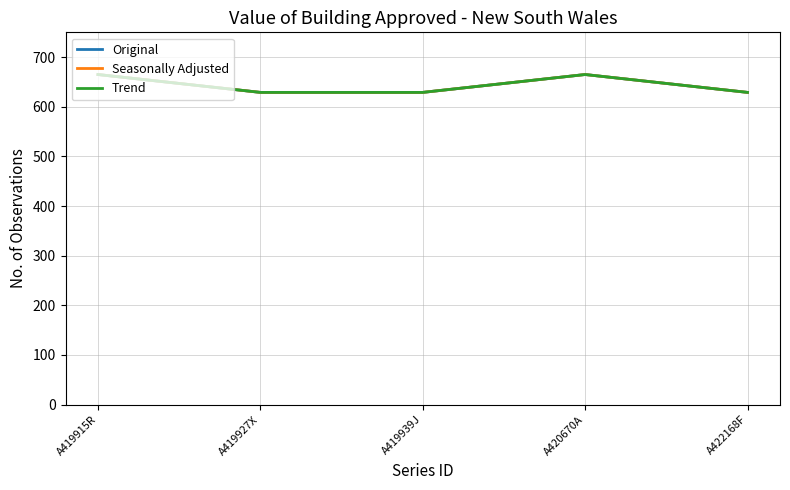

List the series in order of their peak value, lowest first.

Original, Seasonally Adjusted, Trend